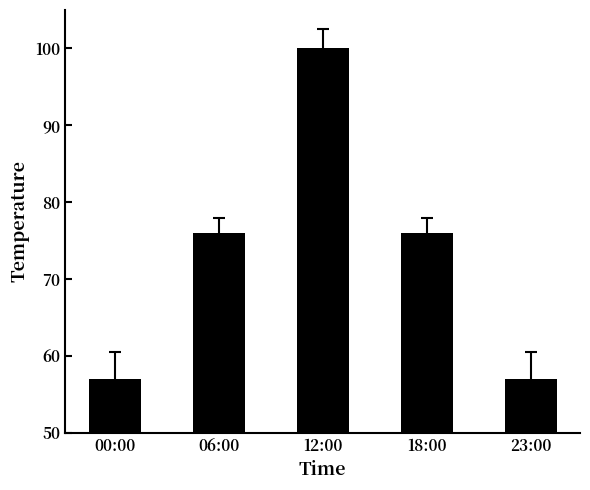

What is the label of the 3rd bar from the left?

12:00